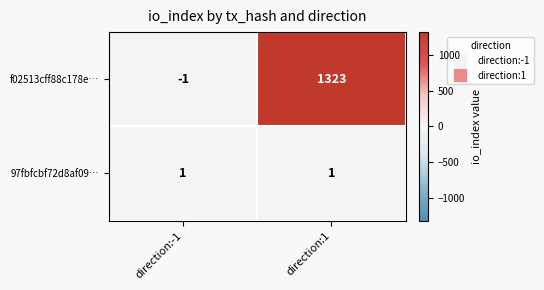

Reading left to right, transcribe all the data shown in this chart.

f02513cff88c178e…: -1	1323
97fbfcbf72d8af09…: 1	1